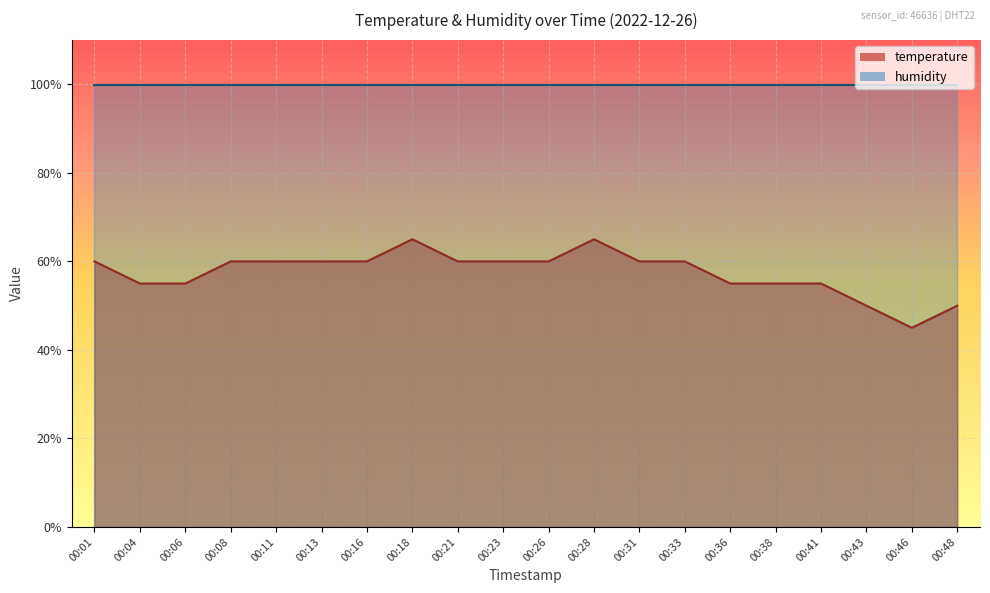

Reading right to left, what are all the values shown in this chart?

00:48=50.0	00:46=45.0	00:43=50.0	00:41=55.0	00:38=55.0	00:36=55.0	00:33=60.0	00:31=60.0	00:28=65.0	00:26=60.0	00:23=60.0	00:21=60.0	00:18=65.0	00:16=60.0	00:13=60.0	00:11=60.0	00:08=60.0	00:06=55.0	00:04=55.0	00:01=60.0